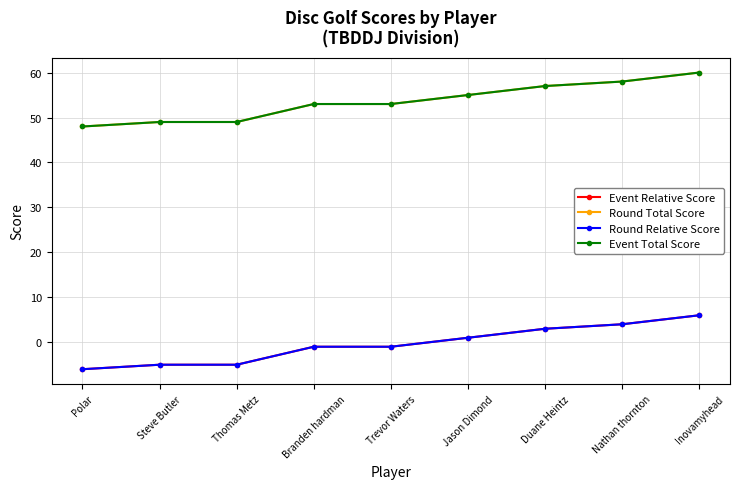

Does the chart have visible grid lines?

Yes